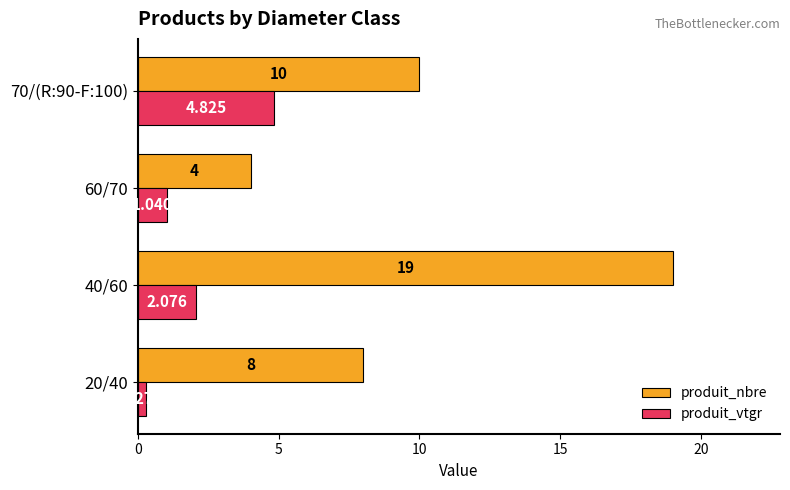

How many values in the produit_vtgr series exceed 2?

2